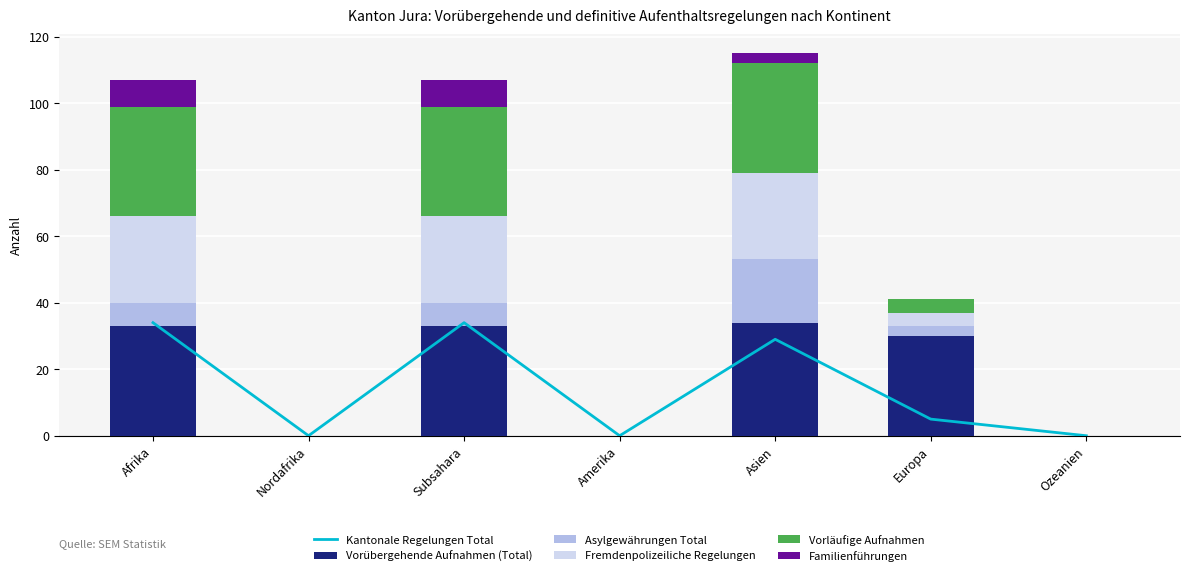

What is the sum of all Vorläufige Aufnahmen values?

103